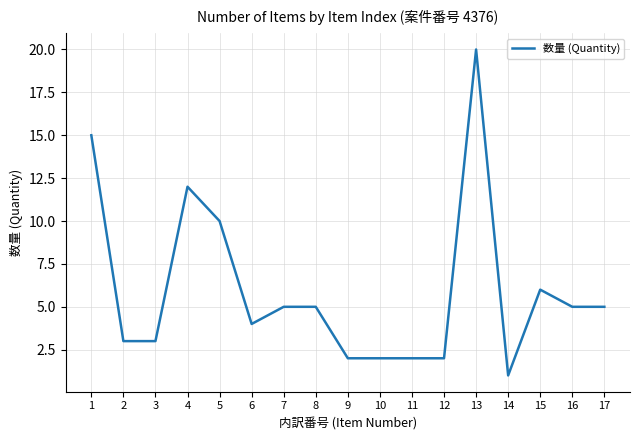

Reading left to right, extract all data points from this chart.

1=15	2=3	3=3	4=12	5=10	6=4	7=5	8=5	9=2	10=2	11=2	12=2	13=20	14=1	15=6	16=5	17=5